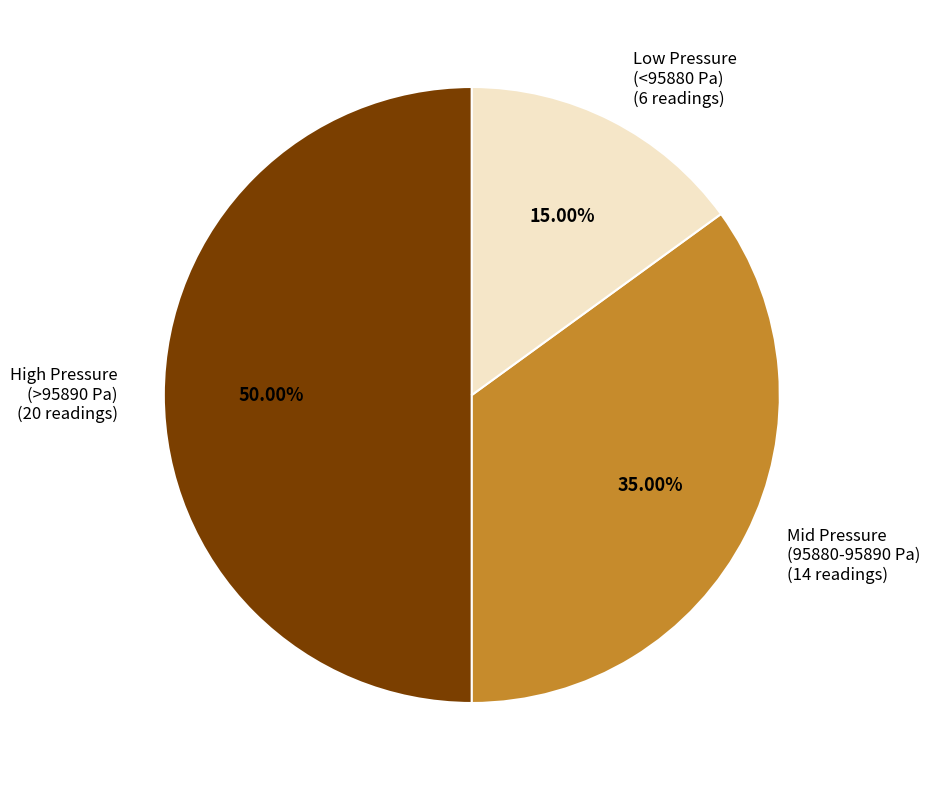

Rank the categories by value from lowest to highest.

Low Pressure (<95880 Pa), Mid Pressure (95880-95890 Pa), High Pressure (>95890 Pa)